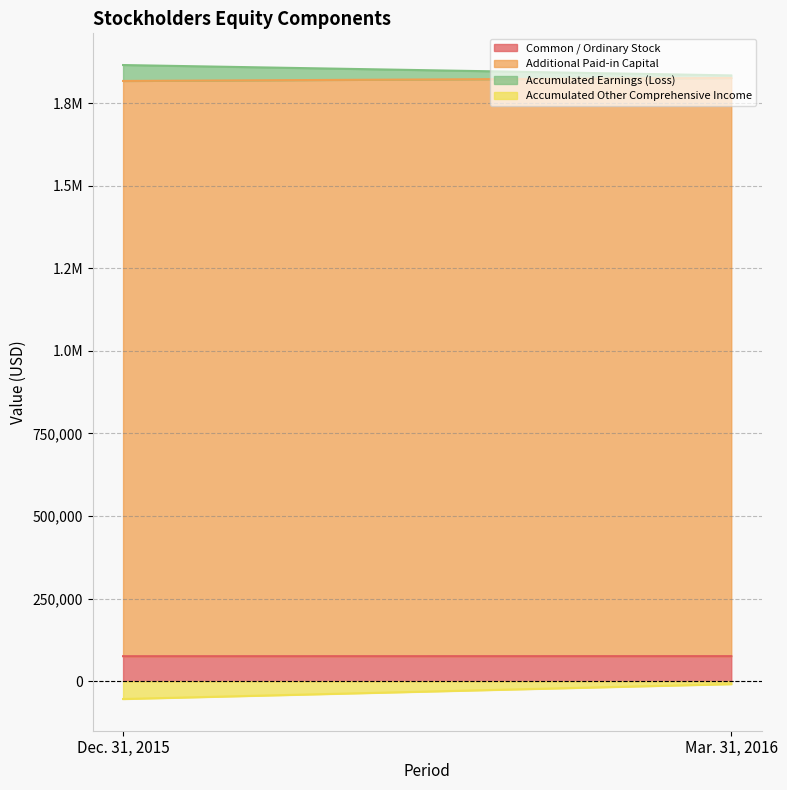

Rank the categories by Additional Paid-in Capital value from highest to lowest.

Mar. 31, 2016, Dec. 31, 2015